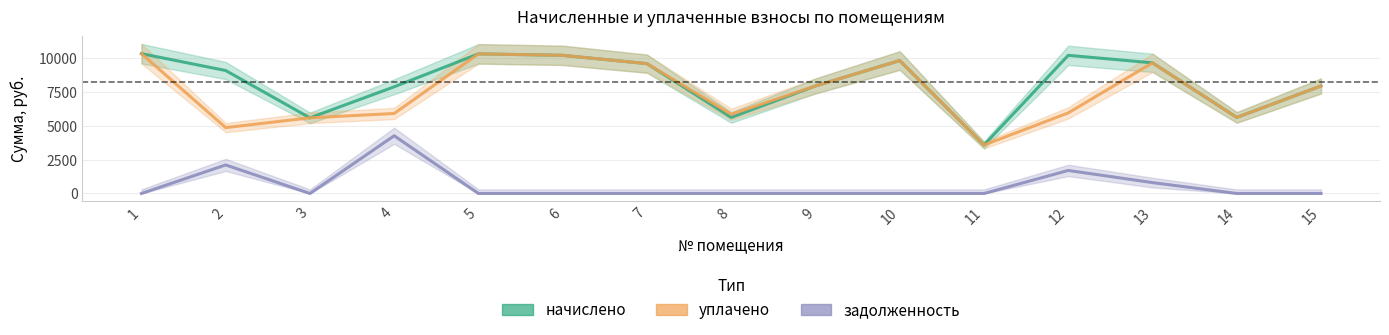

The value of уплачено at 3 is 1248.3. True or false?

False